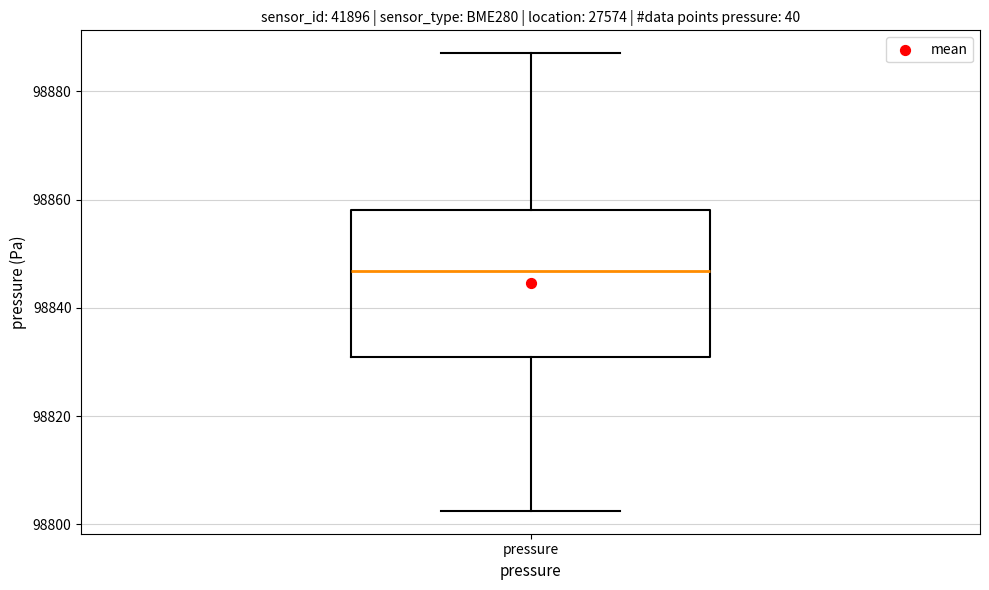

Read this box plot against the y-axis: the position of the median line, the range covered by the box, and the ends of both whiskers. The values are not printed on the chart, so give them approximately, as read against the axis.

median 98846, box 98830 to 98858, whiskers 98802 to 98888